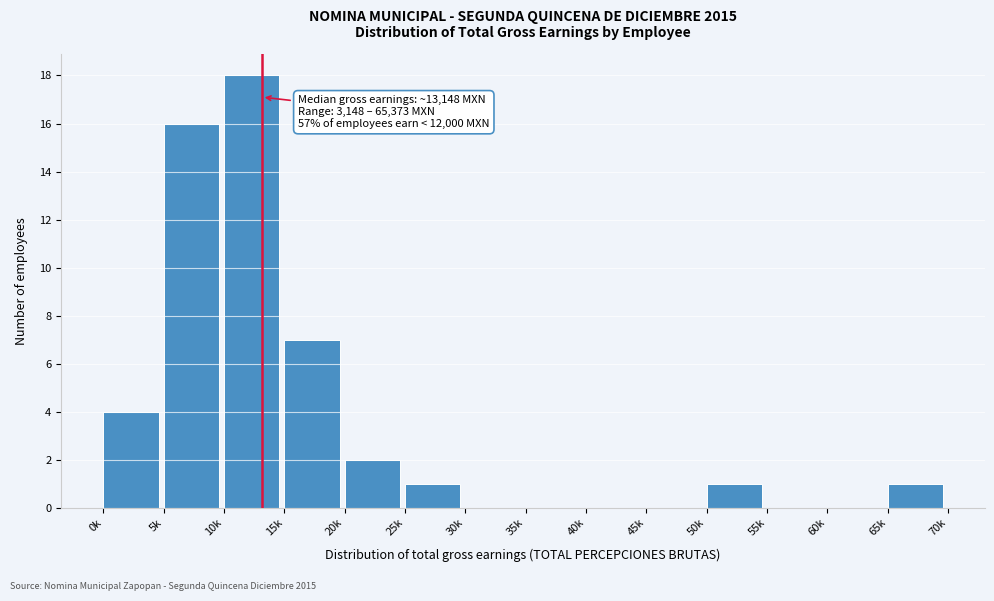

Reading left to right, transcribe all the data shown in this chart.

0k=4	5k=16	10k=18	15k=7	20k=2	25k=1	30k=0	35k=0	40k=0	45k=0	50k=1	55k=0	60k=0	65k=1